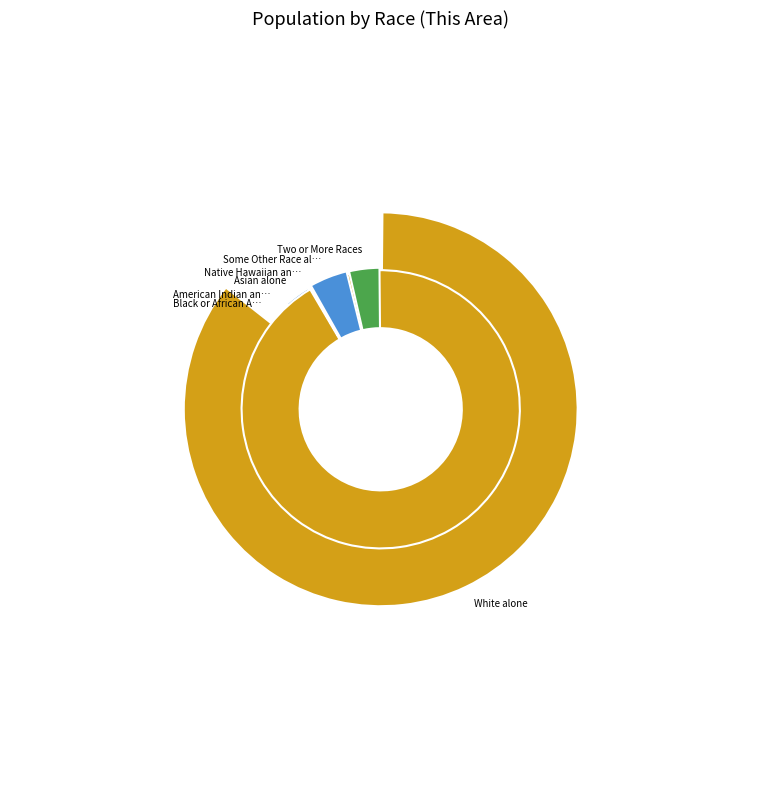

To the nearest percent, what portion does White alone represent?

86%